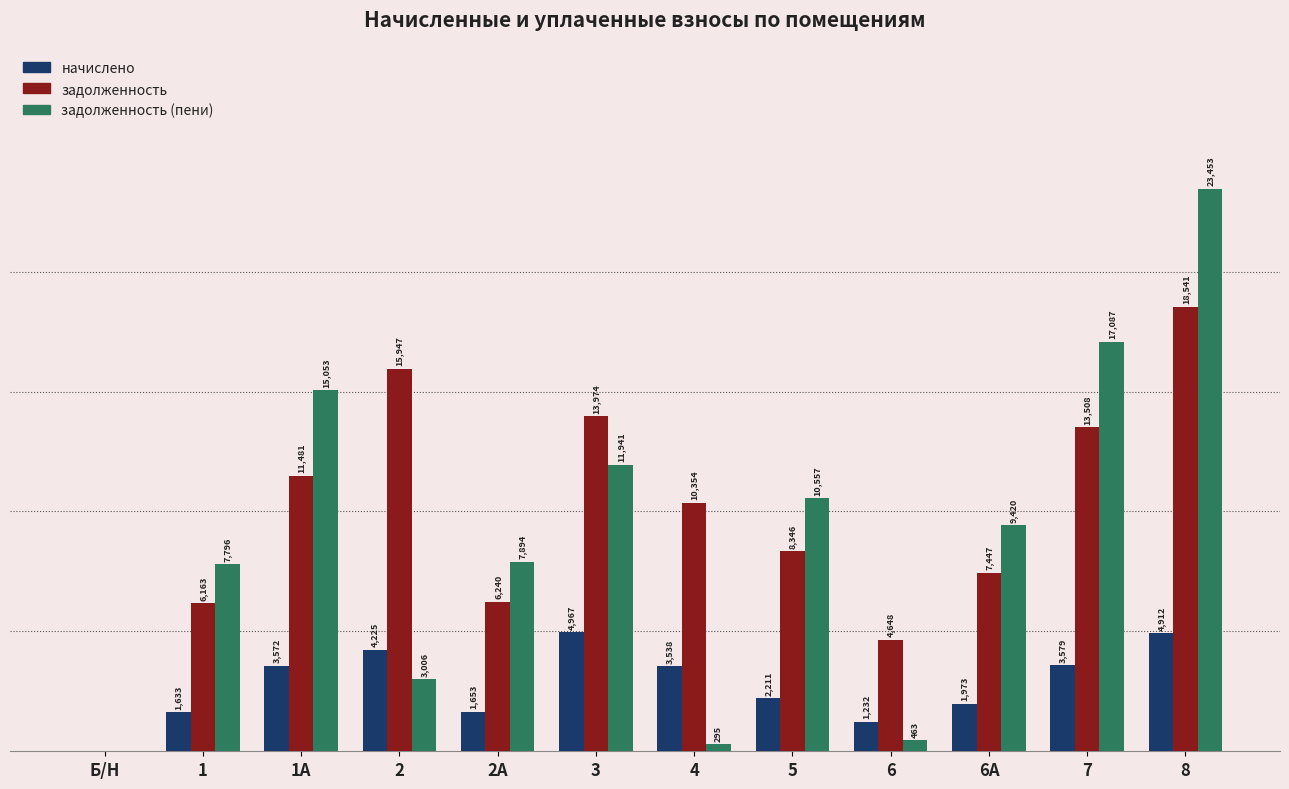

Which series changed the most between 2А and 5?

задолженность (пени)